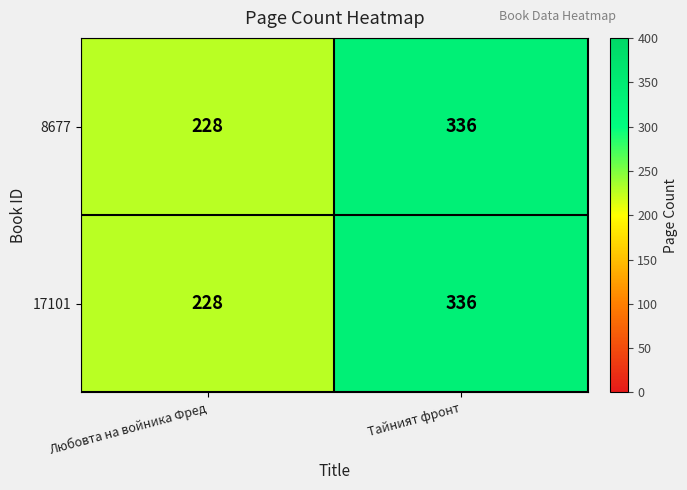

List the labels in order of 17101 value, largest first.

Тайният фронт, Любовта на войника Фред